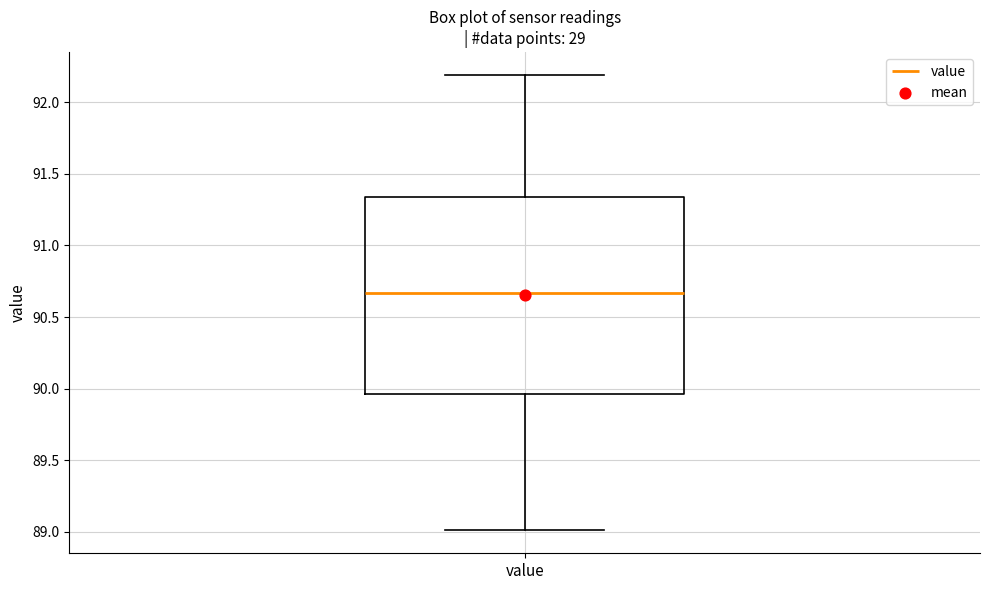

Transcribe this box plot: give where the median line is, the range the box spans, and where the two whiskers end, as read against the y-axis. The values are not printed on the chart, so give them approximately, as read against the axis.

median 90.65, box 89.95 to 91.35, whiskers 89.00 to 92.20